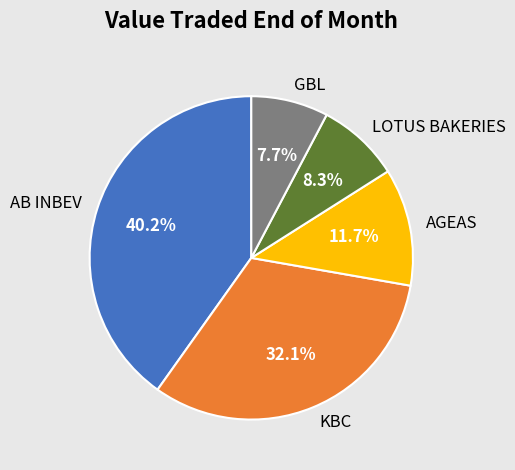

The GBL slice represents 23% of the pie. True or false?

False